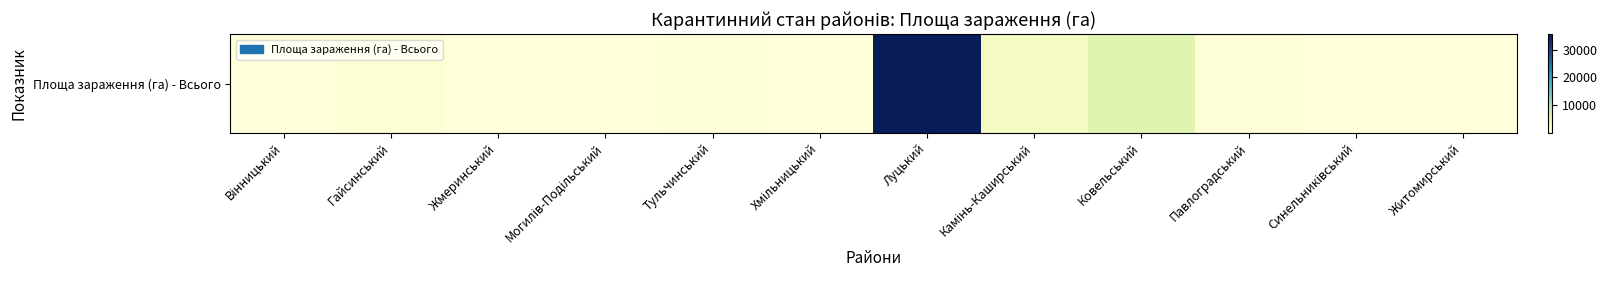

What is the sum of the values at Ковельський and Хмільницький?

5925.1